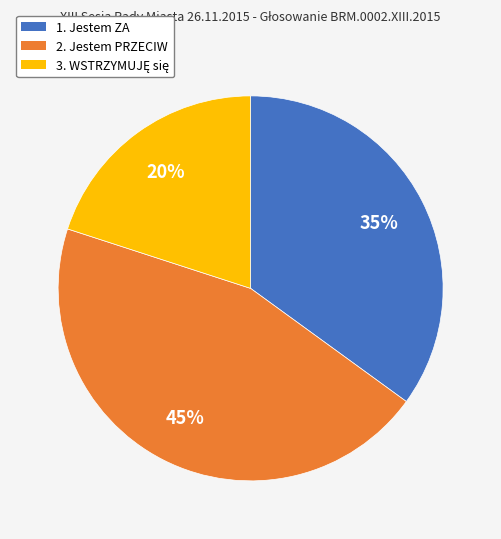

To the nearest percent, what is the difference between the 2. Jestem PRZECIW and 1. Jestem ZA slice percentages?

10%